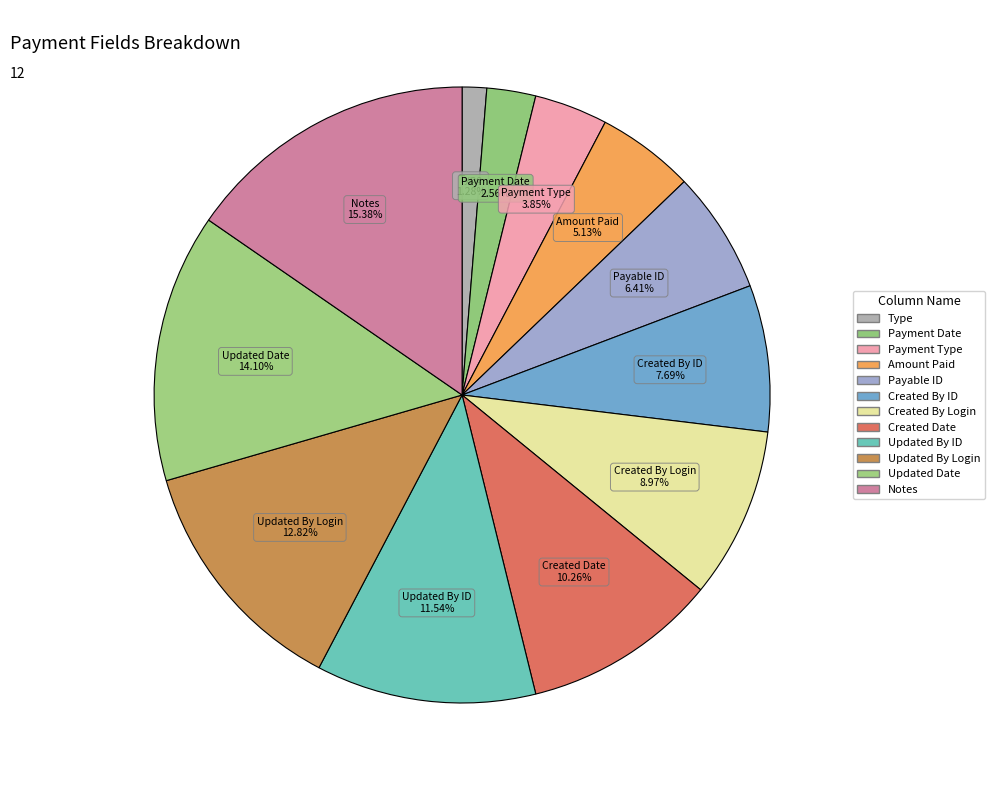

How many segments does this pie chart have?

12